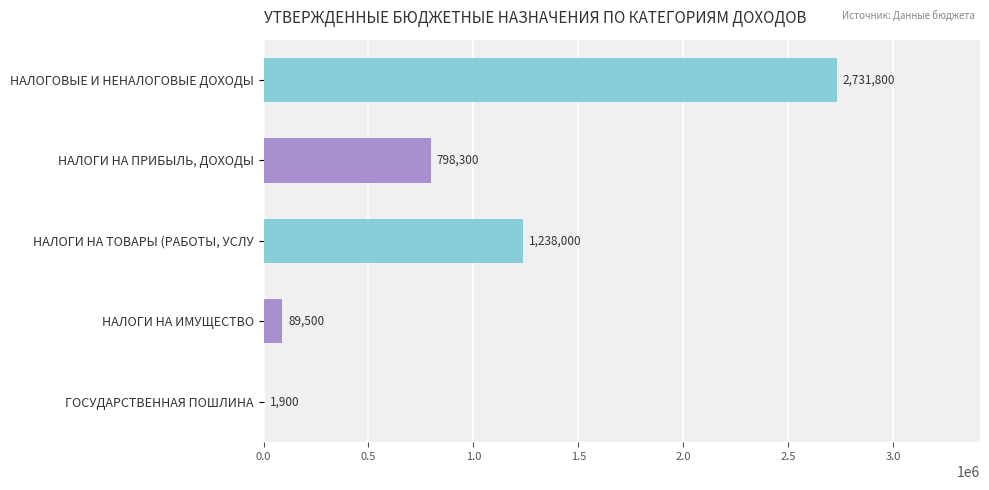

What is the sum of all values?

4859500